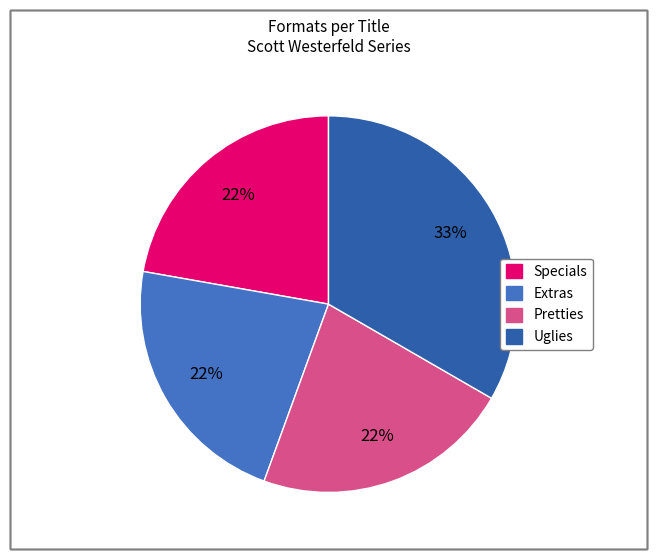

Is Specials the majority of the pie?

No